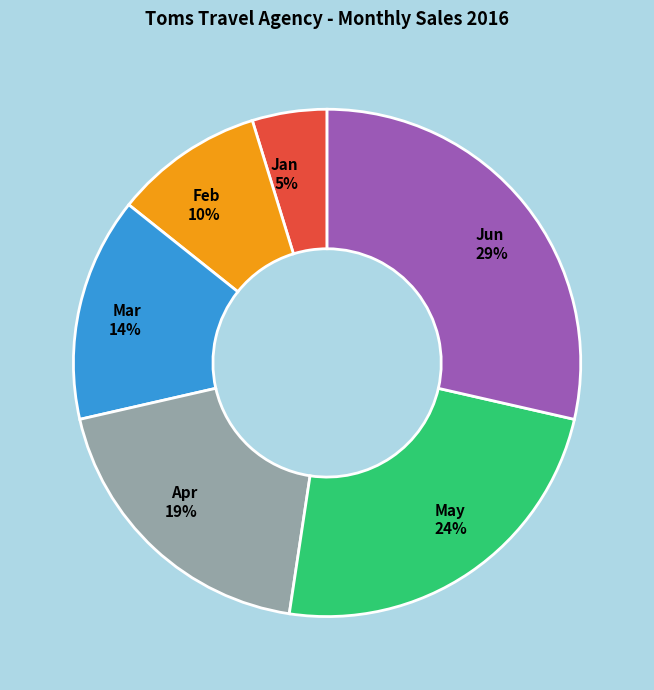

To the nearest percent, what percentage of the pie is Jun?

29%